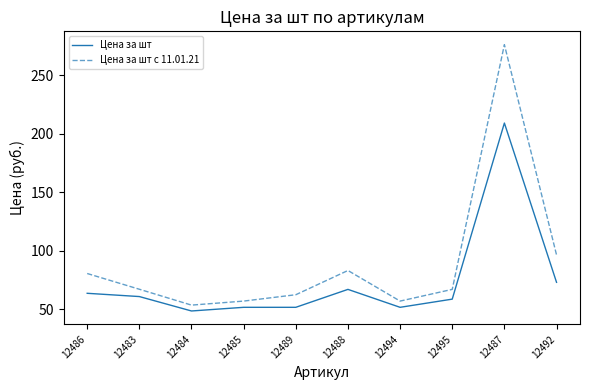

What is the approximate value of Цена за шт с 11.01.21 at 12488?

83.2